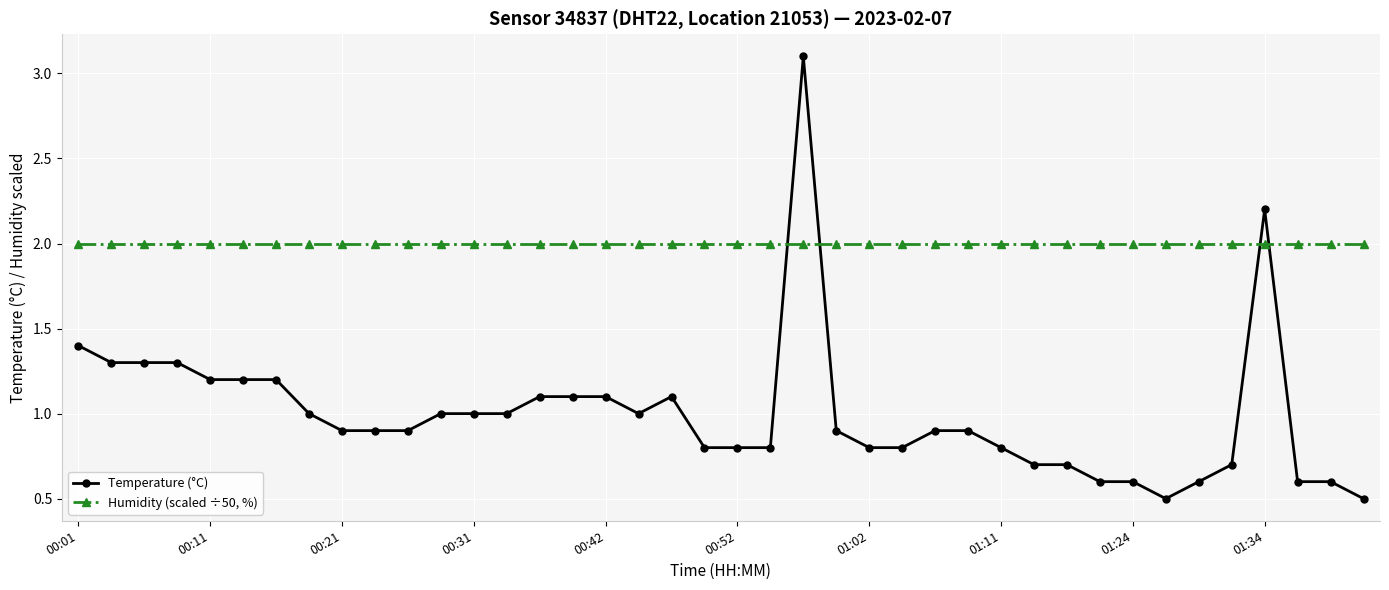

At how many categories does at least one series exceed 0?

40